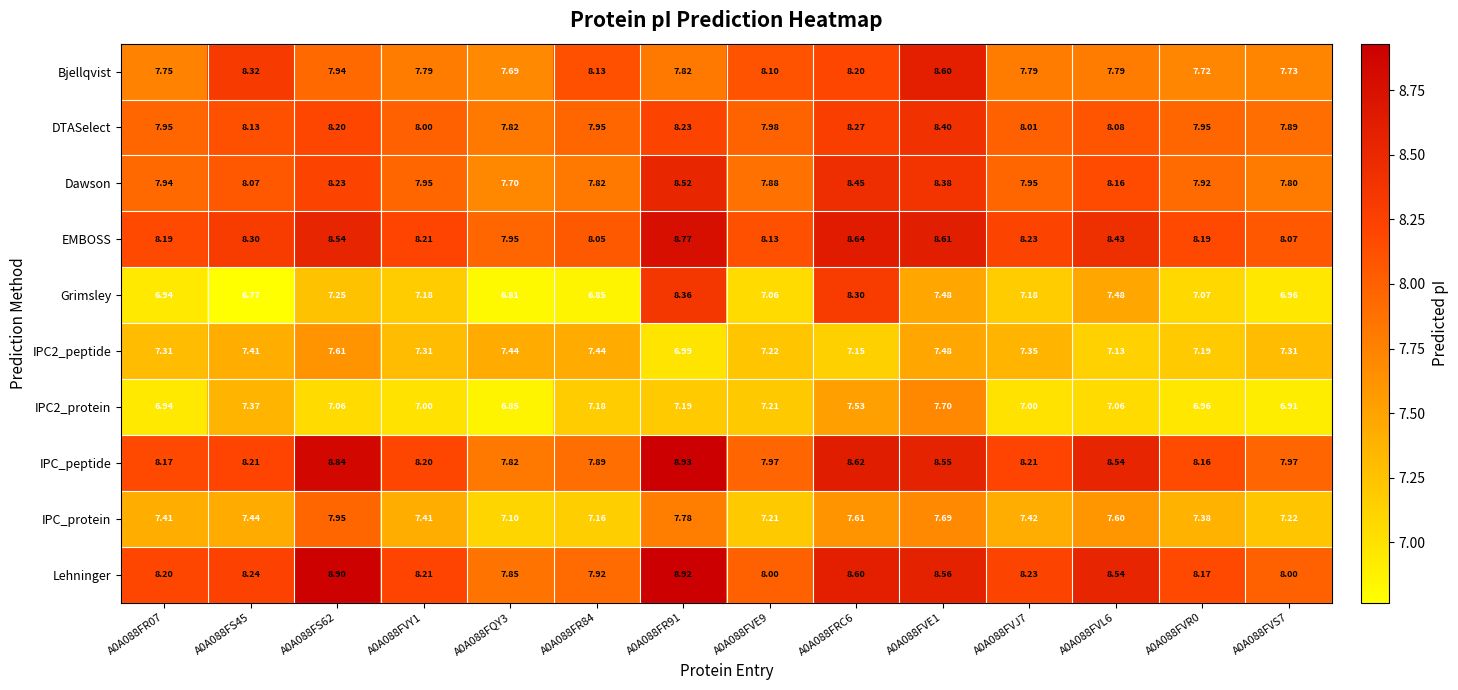

Which series has the widest spread of values?

Grimsley